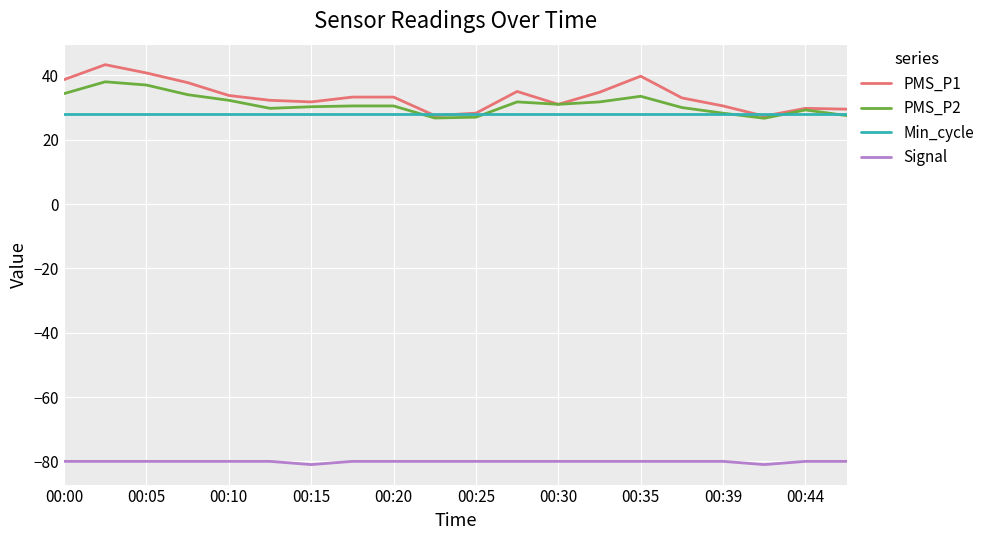

True or false: Signal and Min_cycle intersect in this chart.

False